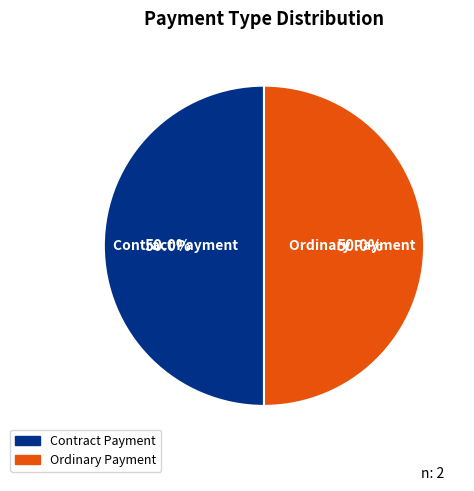

Combined, do Contract Payment and Ordinary Payment account for over 50%?

Yes